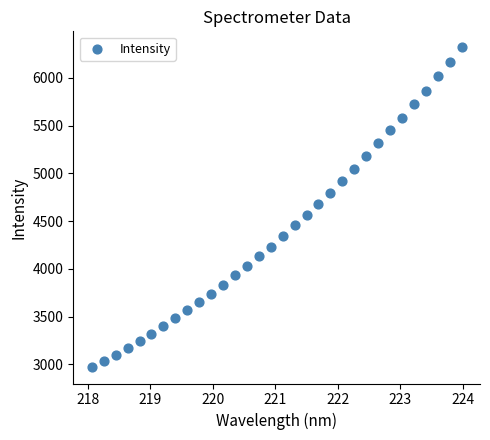

What is the range of X values (max minus min)?

5.9